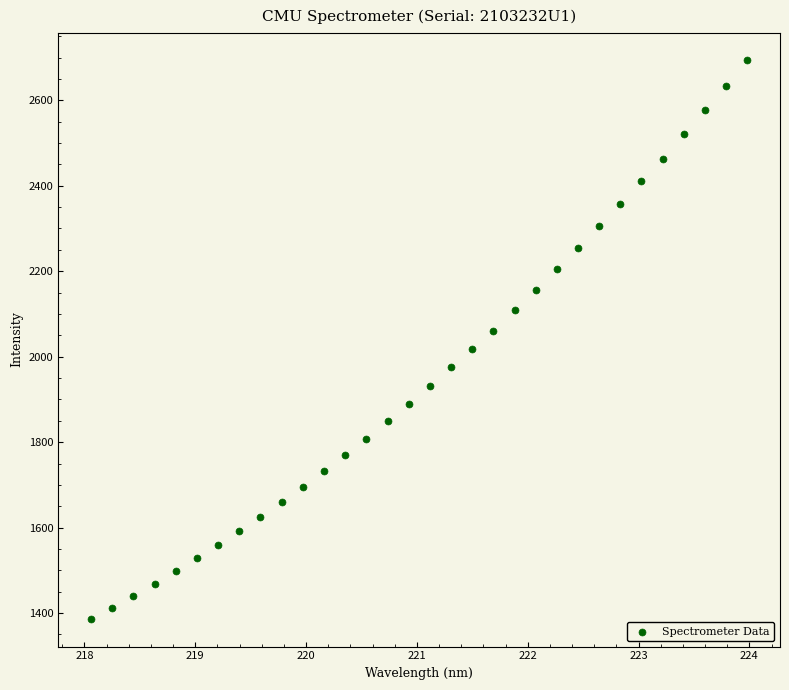

What is the range of X values (max minus min)?

5.9